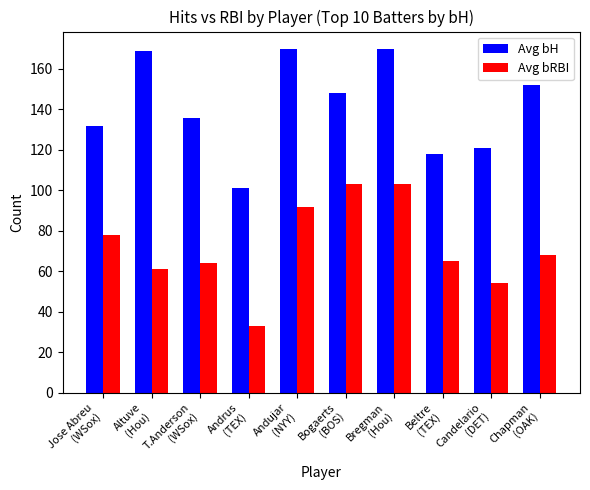

Reading left to right, list all the values displayed in this chart.

Avg bH: Jose Abreu
(WSox)=132	Altuve
(Hou)=169	T.Anderson
(WSox)=136	Andrus
(TEX)=101	Andujar
(NYY)=170	Bogaerts
(BOS)=148	Bregman
(Hou)=170	Beltre
(TEX)=118	Candelario
(DET)=121	Chapman
(OAK)=152
Avg bRBI: Jose Abreu
(WSox)=78	Altuve
(Hou)=61	T.Anderson
(WSox)=64	Andrus
(TEX)=33	Andujar
(NYY)=92	Bogaerts
(BOS)=103	Bregman
(Hou)=103	Beltre
(TEX)=65	Candelario
(DET)=54	Chapman
(OAK)=68